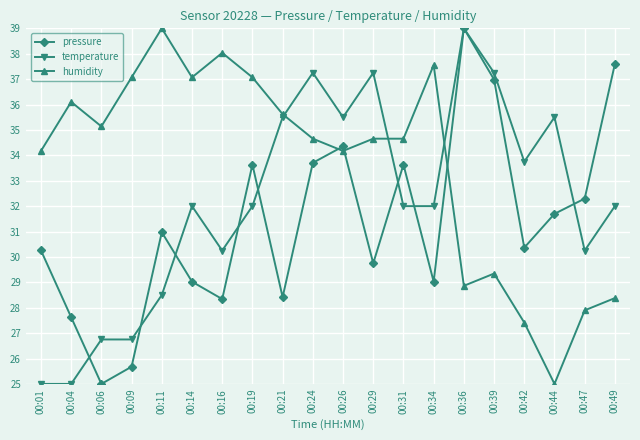

Which series ends up on top after the final intersection of temperature and pressure?

pressure